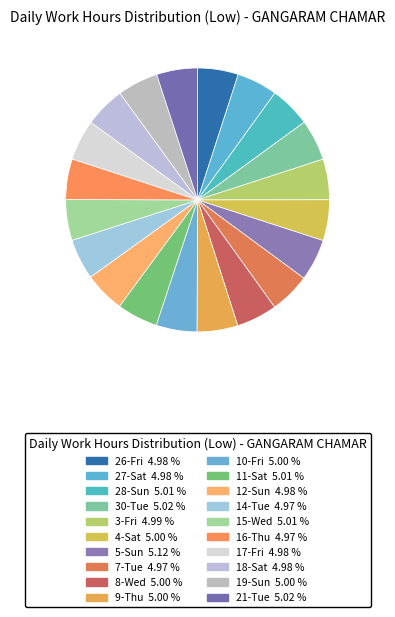

To the nearest percent, what portion does 7-Tue represent?

5%